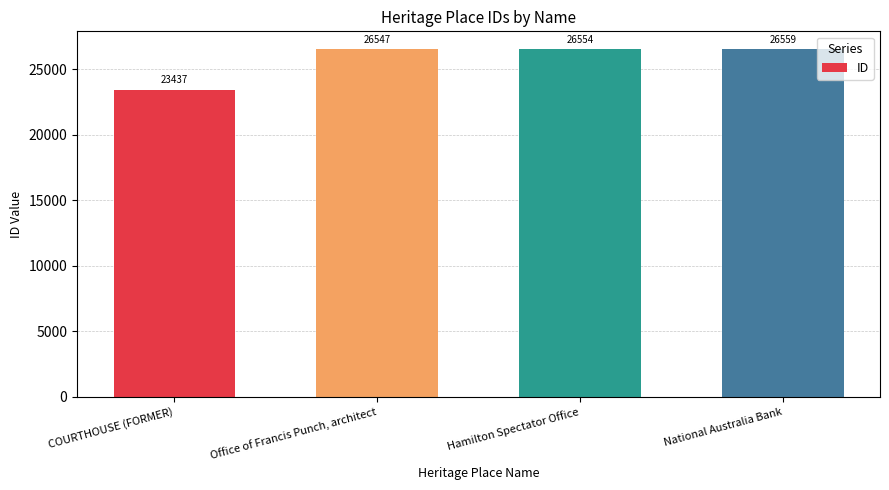

Reading left to right, list all the values displayed in this chart.

23437	26547	26554	26559